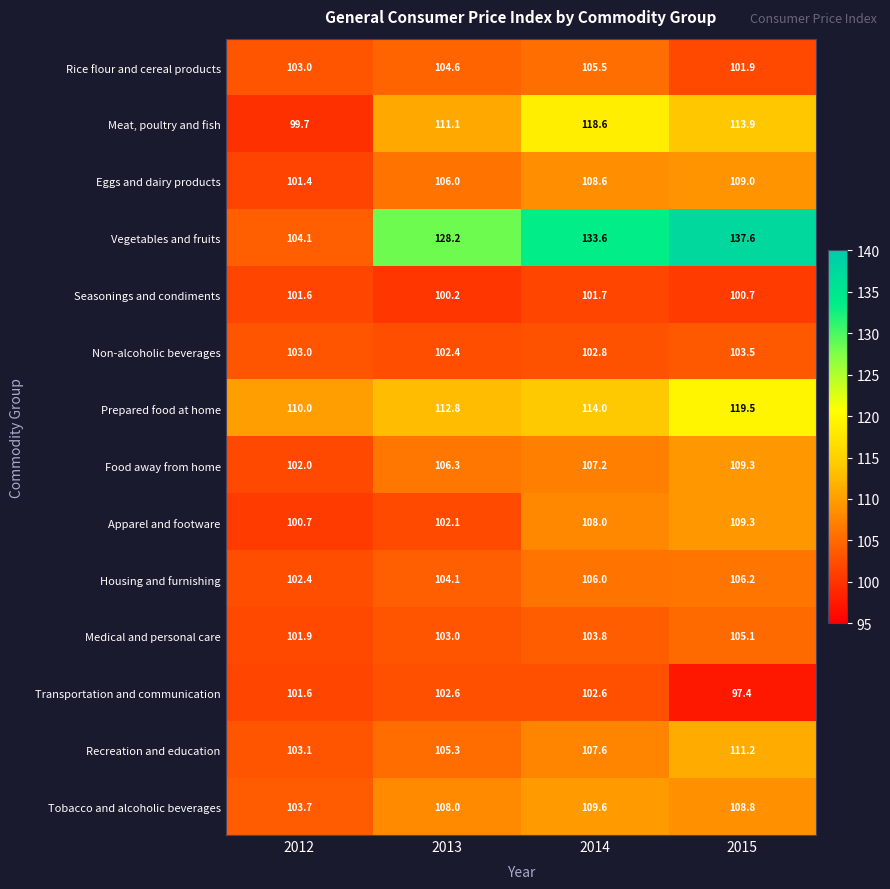

What is the average value of the Housing and furnishing series?

104.7